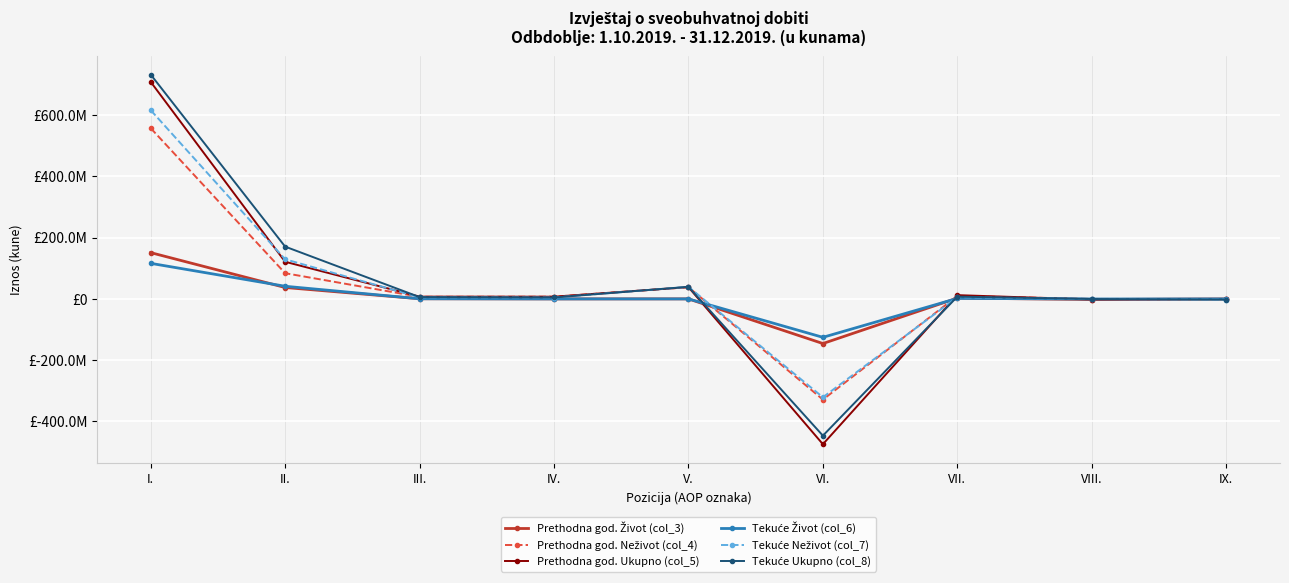

At III., list the series in order from smallest to largest.

Tekuće Život (col_6), Prethodna god. Život (col_3), Tekuće Neživot (col_7), Tekuće Ukupno (col_8), Prethodna god. Neživot (col_4), Prethodna god. Ukupno (col_5)